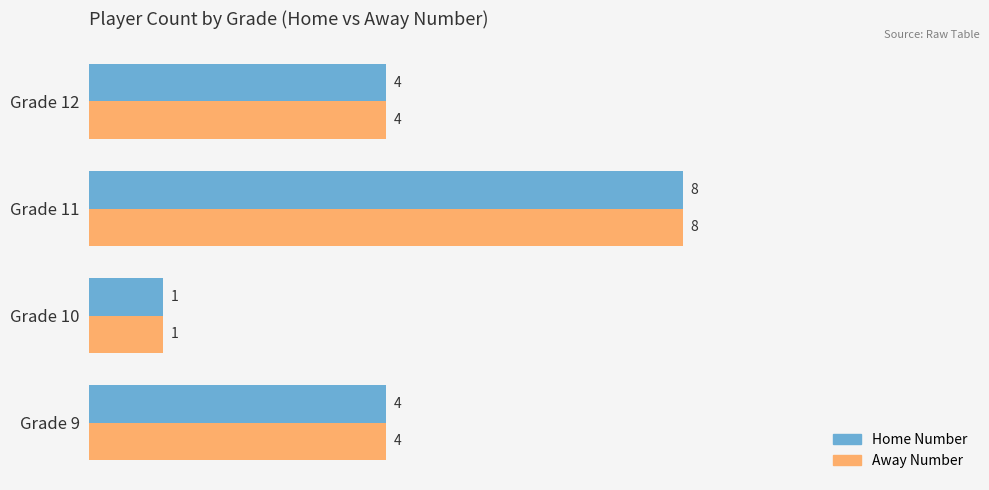

What is the total value across all series at Grade 9?

8